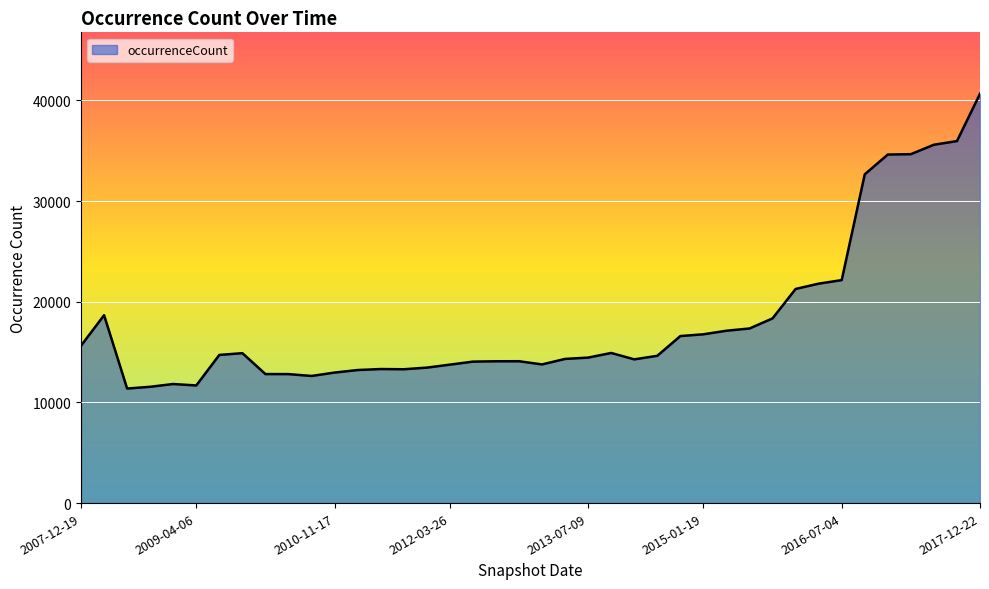

What is the greatest value displayed?

40653